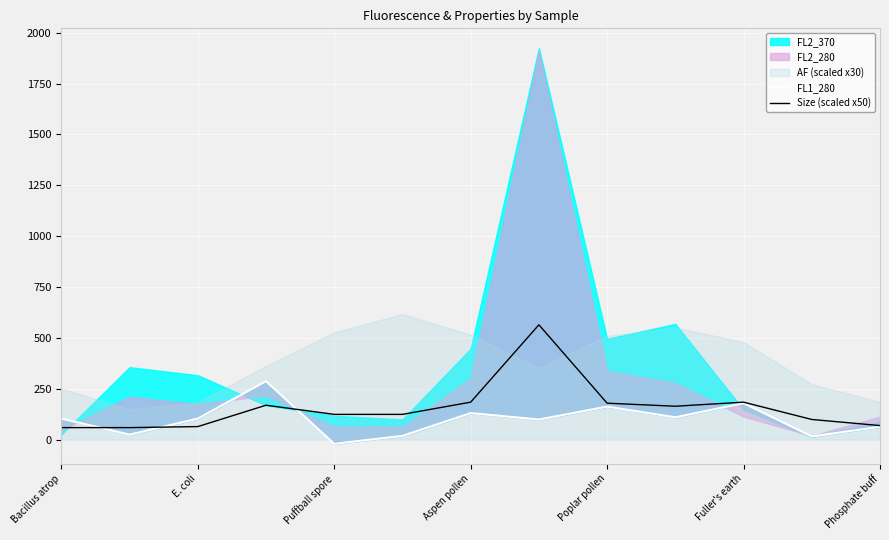

The Size (scaled x50) series shows 70 at Phosphate buff. True or false?

True